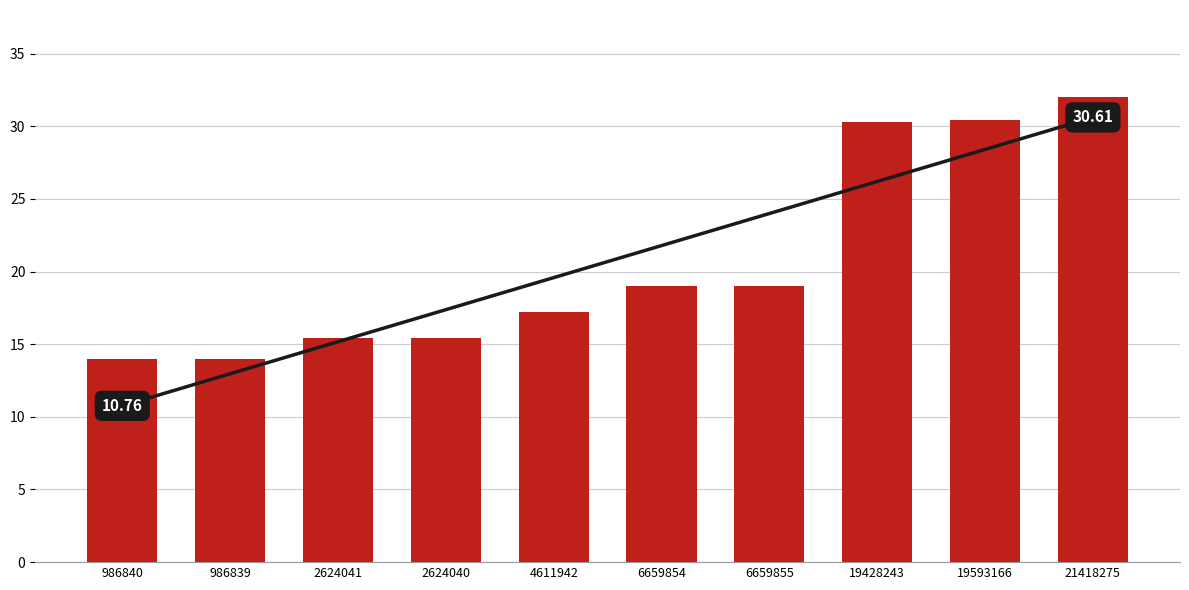

What position from the left is 19593166?

9